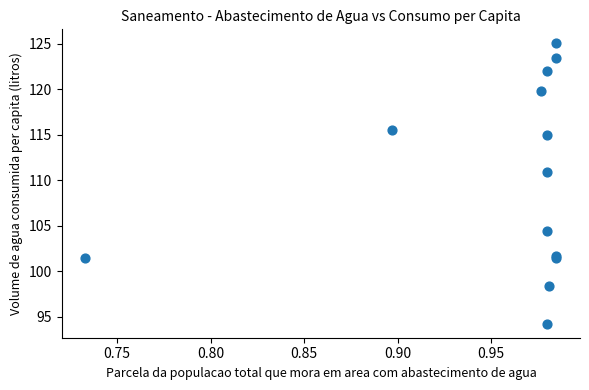

What Y value in the scatter plot is closest to 109?

110.9